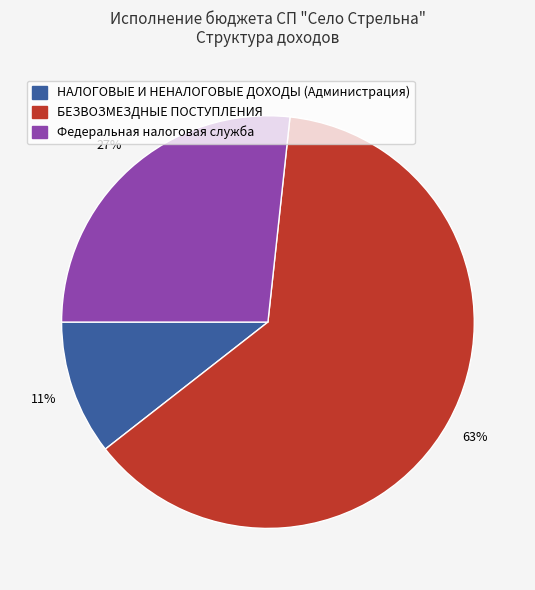

Does any single category account for the majority?

Yes